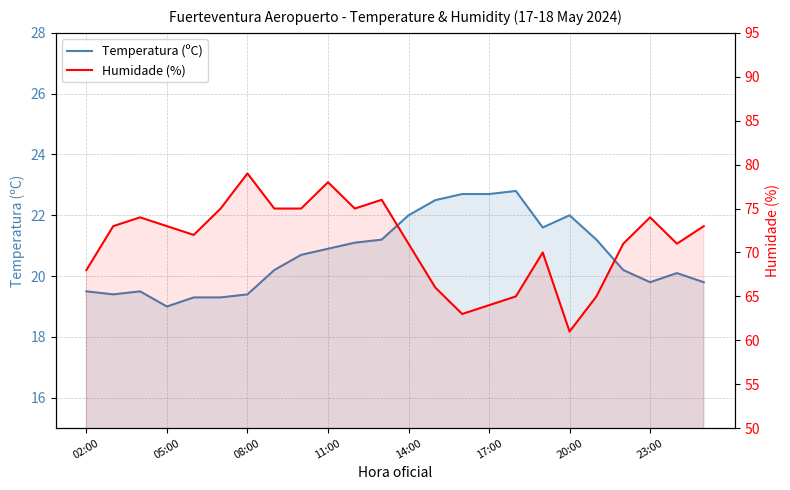

True or false: Humidade (%) has more than 0 interior local peaks.

True